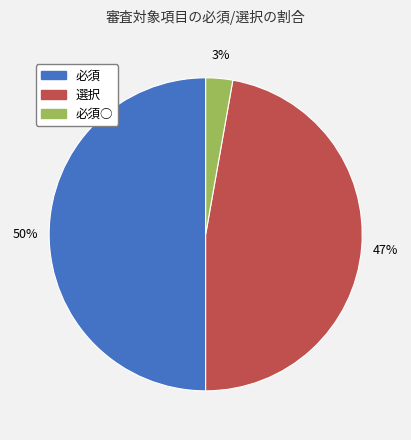

Between 必須○ and 選択, which is larger?

選択